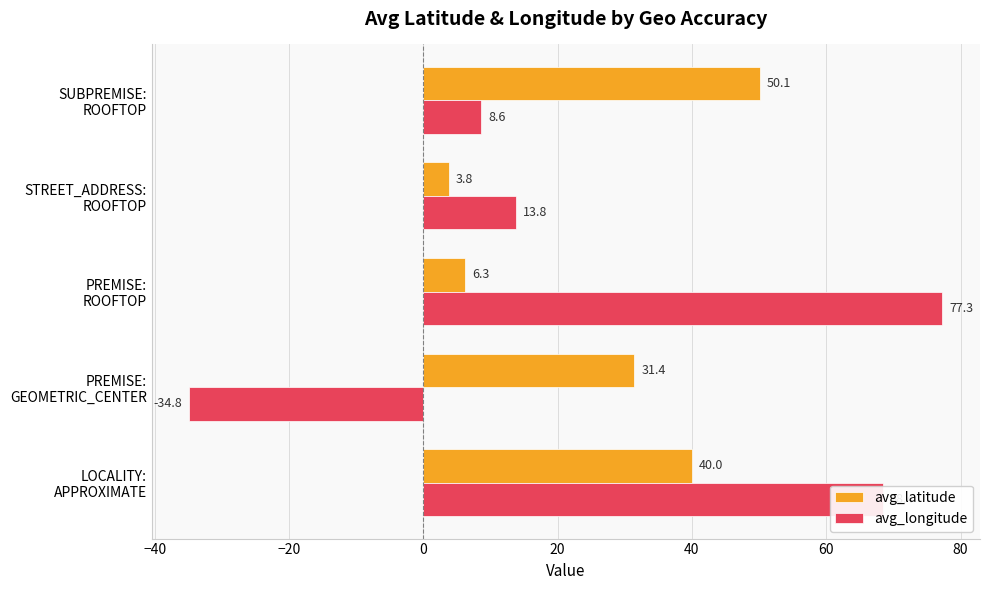

Which series has the largest range (max minus min)?

avg_longitude